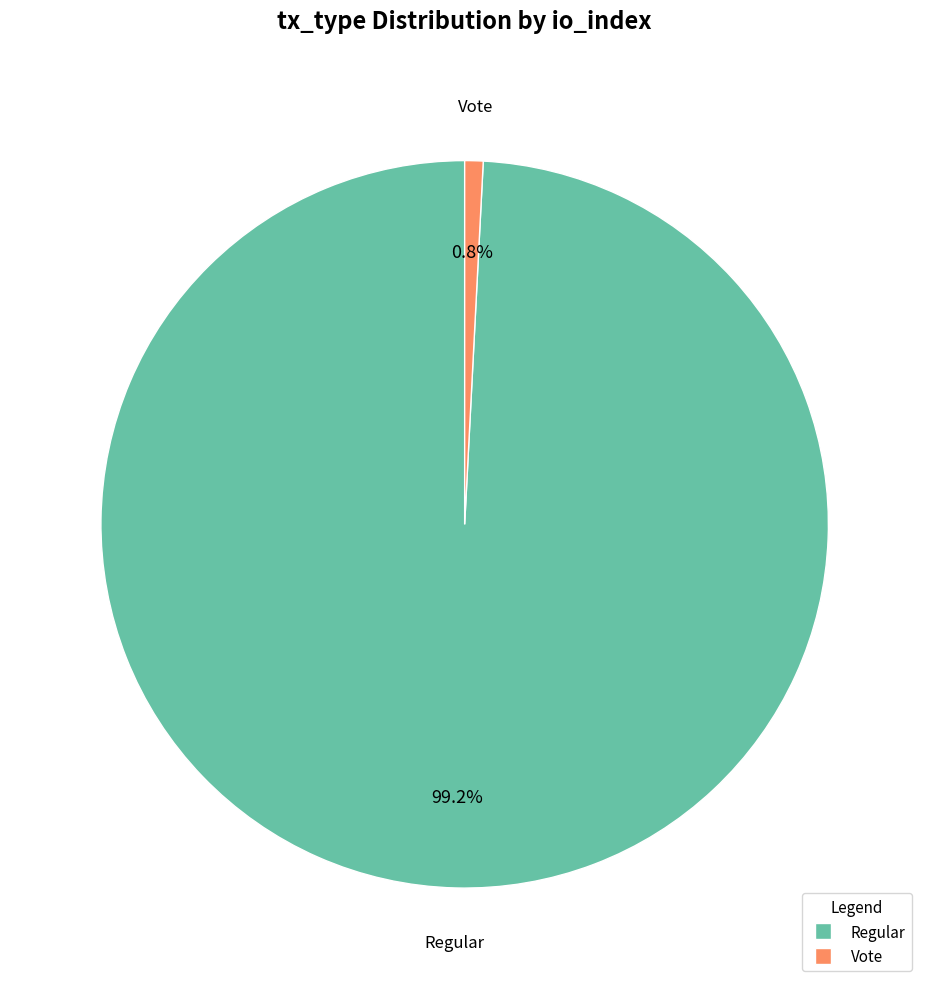

What percentage is NOT represented by Regular?

0.8%